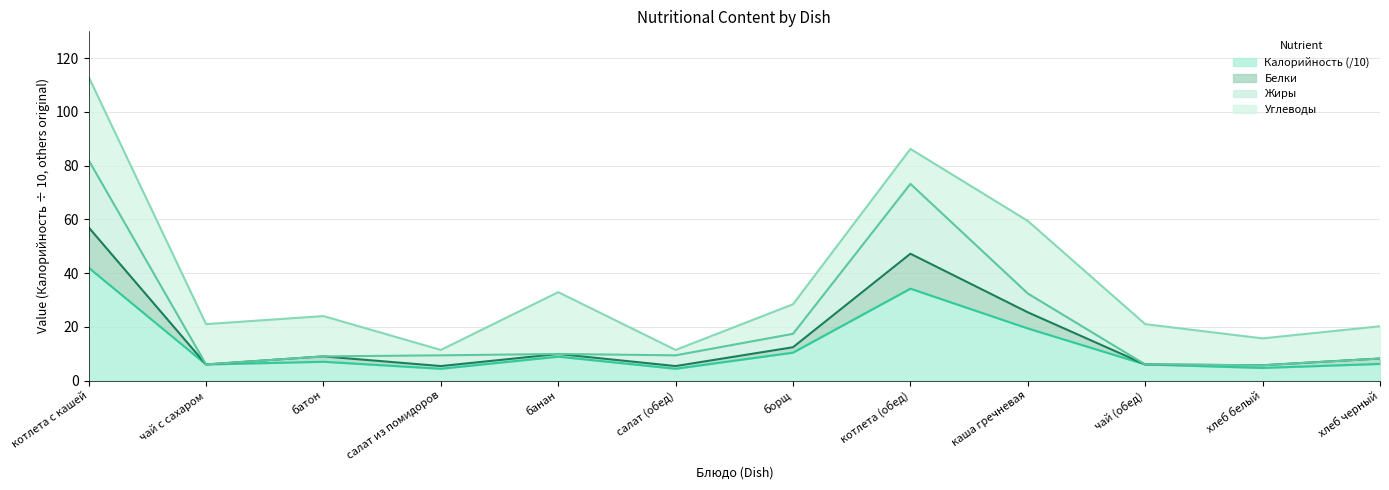

What value does the Калорийность series have at хлеб белый?

4.7